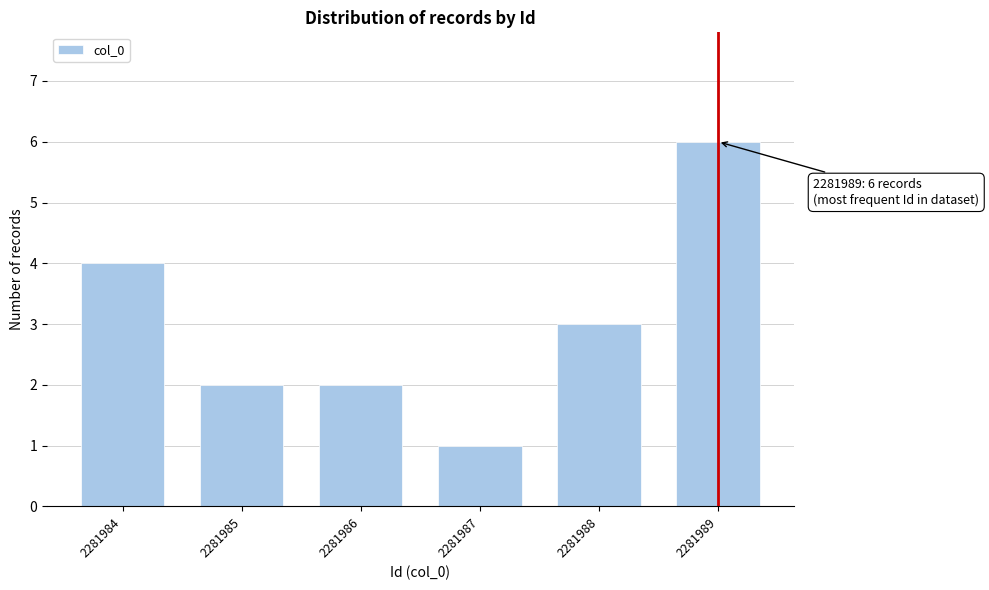

Reading left to right, transcribe all the data shown in this chart.

2281984=4	2281985=2	2281986=2	2281987=1	2281988=3	2281989=6